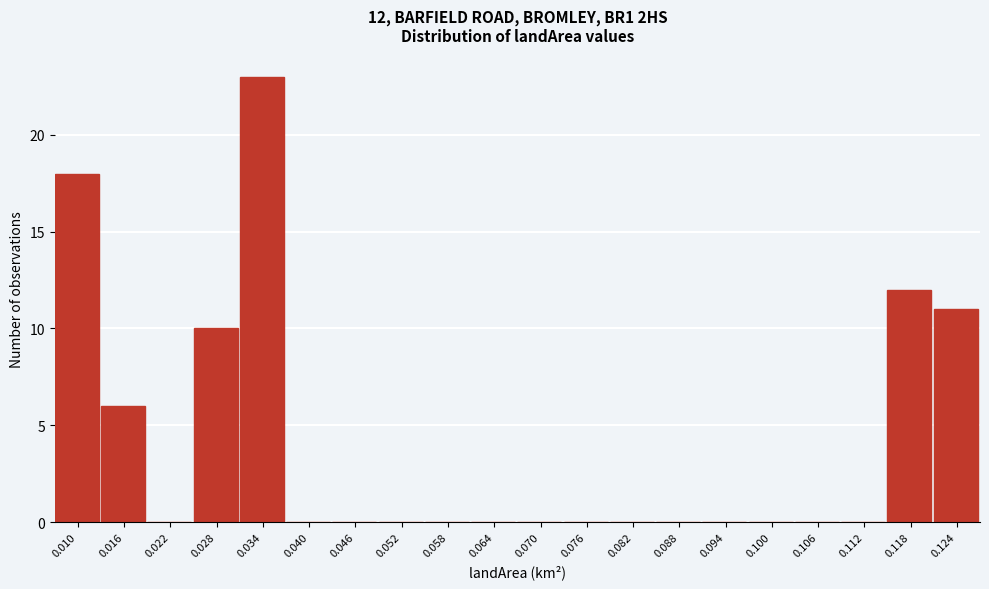

Reading left to right, transcribe all the data shown in this chart.

0.010=18	0.016=6	0.022=0	0.028=10	0.034=23	0.040=0	0.046=0	0.052=0	0.058=0	0.064=0	0.070=0	0.076=0	0.082=0	0.088=0	0.094=0	0.100=0	0.106=0	0.112=0	0.118=12	0.124=11